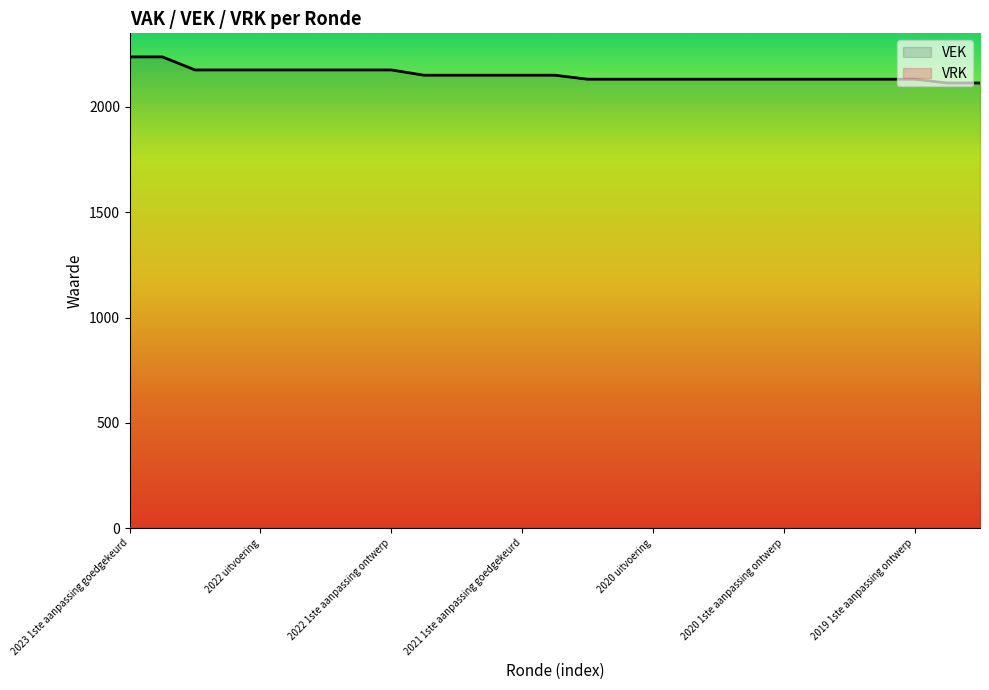

Count the values in the range 2132 to 2176.

23